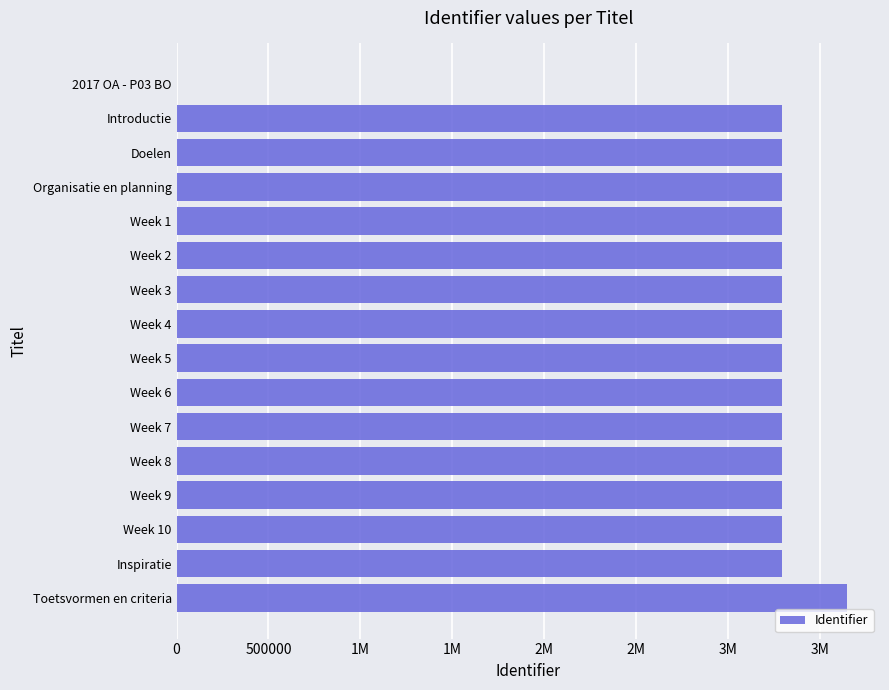

Are the bars horizontal?

Yes